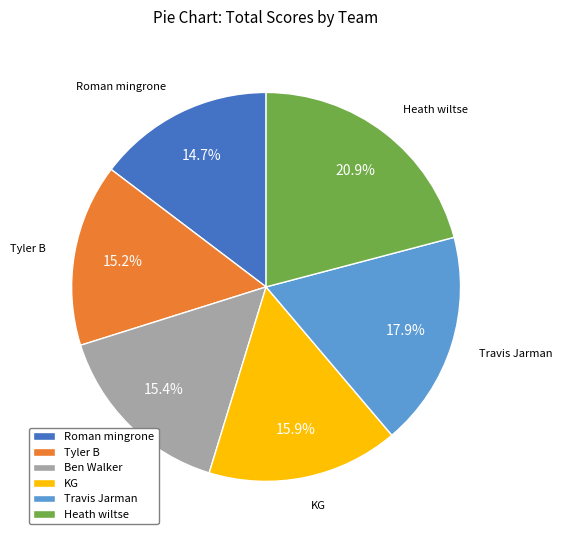

Combined, do Heath wiltse and KG account for over 50%?

No